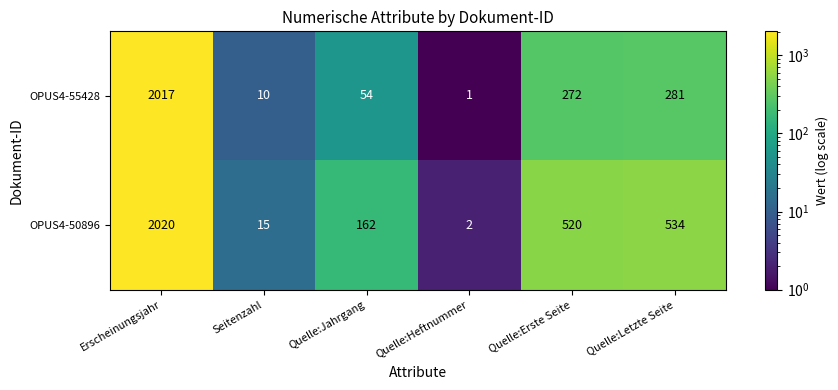

What is the sum of all OPUS4-50896 values?

3253